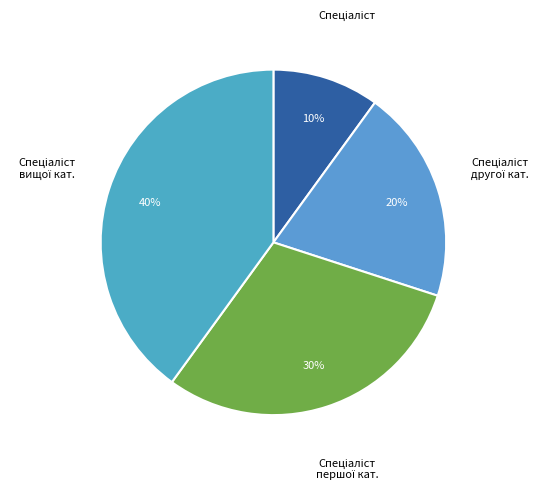

How many segments does this pie chart have?

4